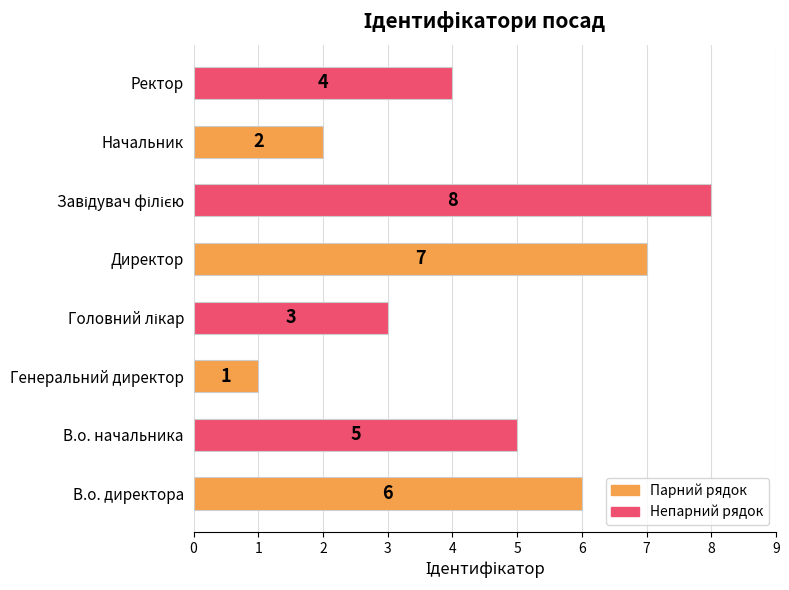

The chart shows a value of 6 at Ректор. True or false?

False